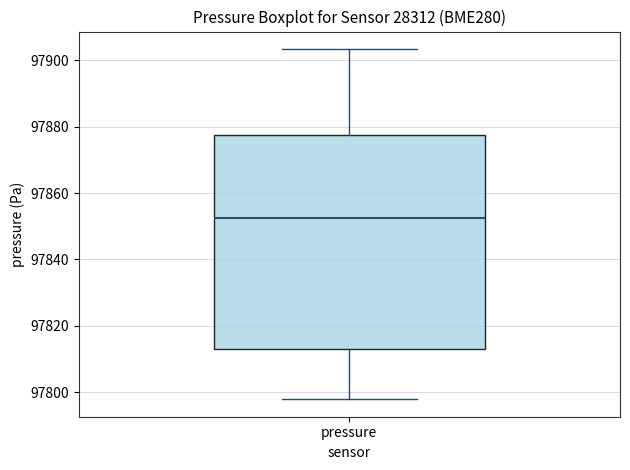

Read this box plot against the y-axis: the position of the median line, the range covered by the box, and the ends of both whiskers. The values are not printed on the chart, so give them approximately, as read against the axis.

median 97852, box 97812 to 97878, whiskers 97798 to 97904